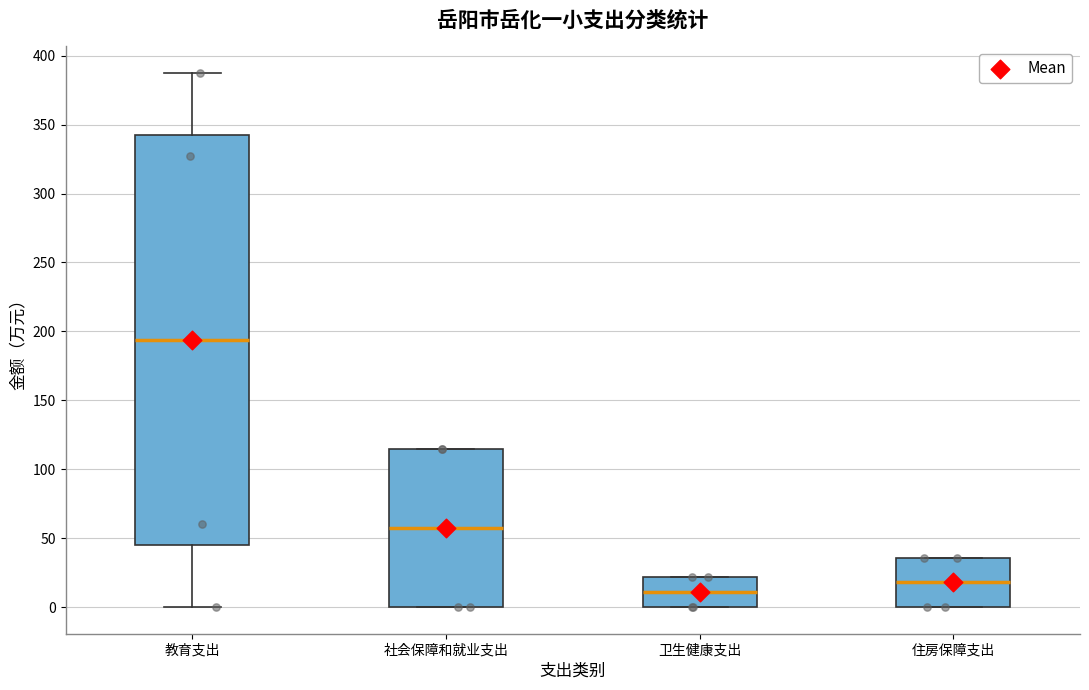

Reading left to right, transcribe this box plot: for each box, give where its median line is, the range the box spans, and where its two whiskers end, as read against the y-axis. The values are not printed on the chart, so give them approximately, as read against the axis.

教育支出: median 195, box 45 to 340, whiskers 0 to 385
社会保障和就业支出: median 55, box 0 to 115, whiskers 0 to 115
卫生健康支出: median 10, box 0 to 20, whiskers 0 to 20
住房保障支出: median 20, box 0 to 35, whiskers 0 to 35